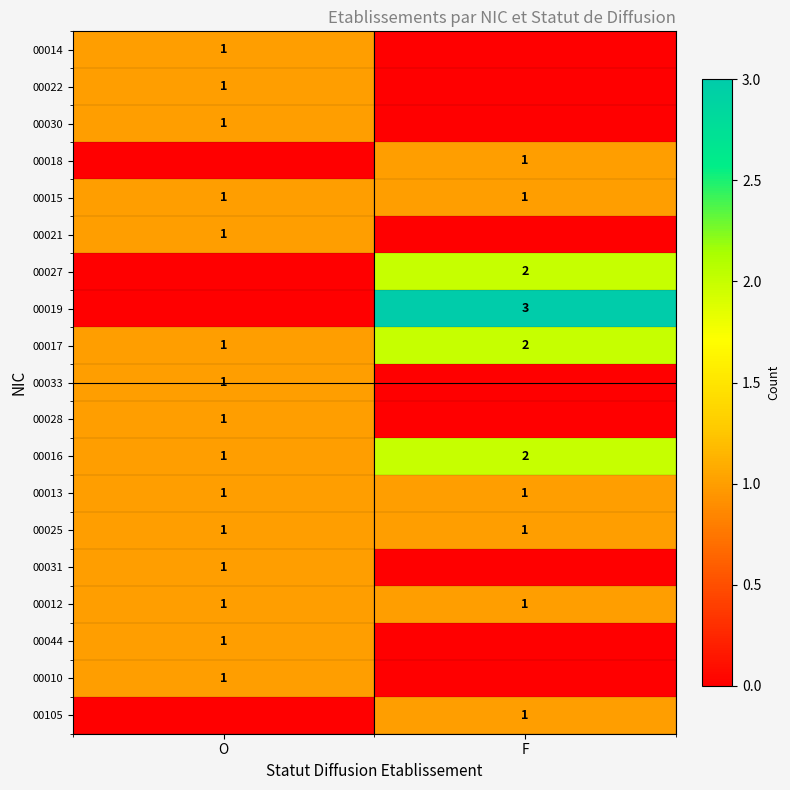

Is it true that 00025 equals 2 at O?

False